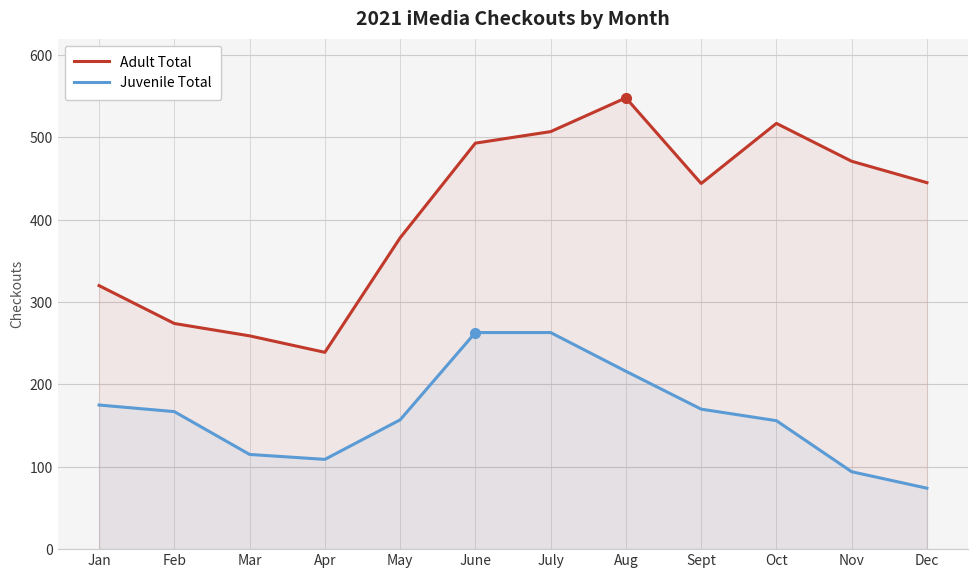

What is the minimum value for Adult Total?

239